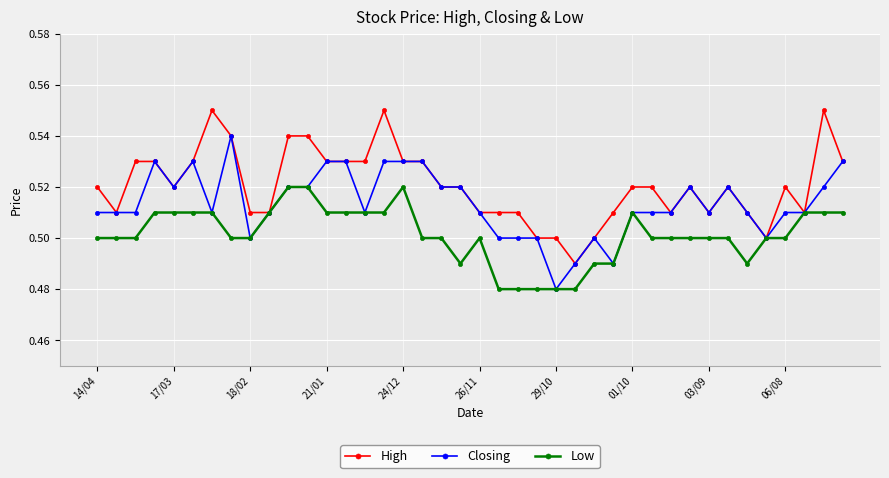

List the series in order of their overall mean, lowest first.

Low, Closing, High